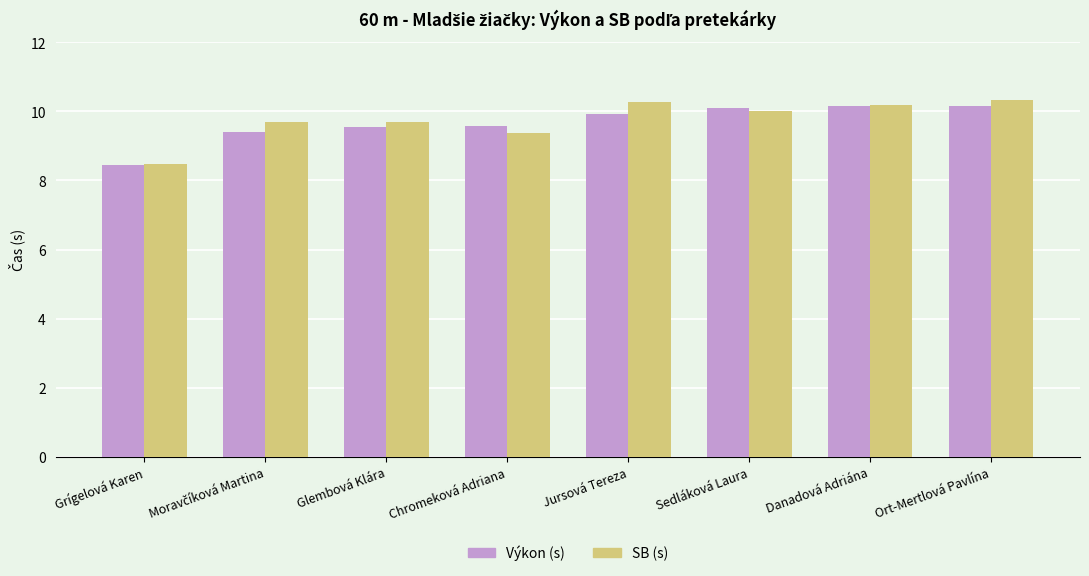

Reading left to right, extract all data points from this chart.

Výkon (s): 8.4	9.4	9.6	9.6	9.9	10.1	10.2	10.2
SB (s): 8.5	9.7	9.7	9.4	10.3	10.0	10.2	10.3